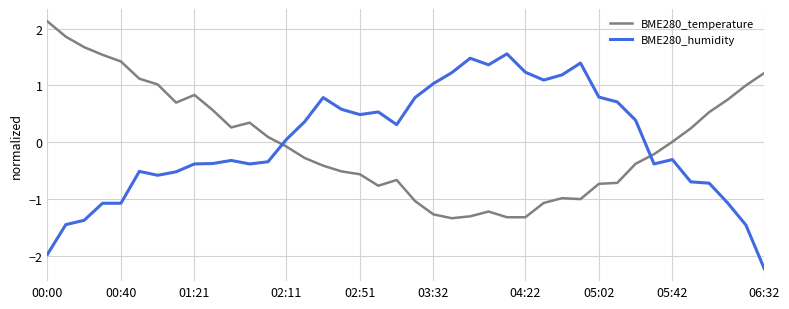

Which series ends up on top after the final intersection of BME280_humidity and BME280_temperature?

BME280_temperature